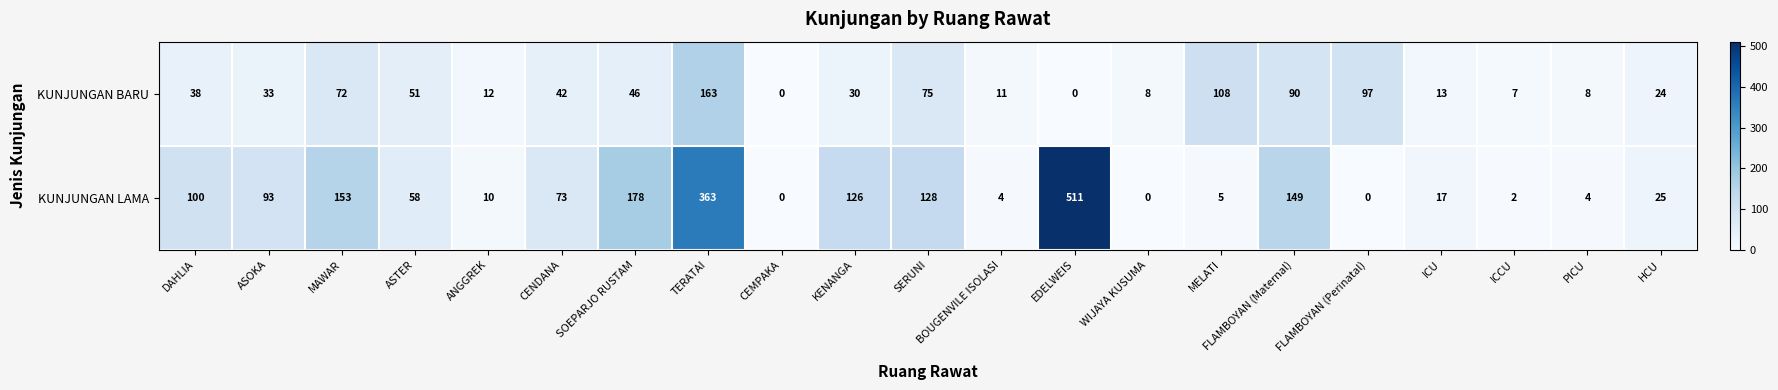

Count the number of categories in the chart.

21